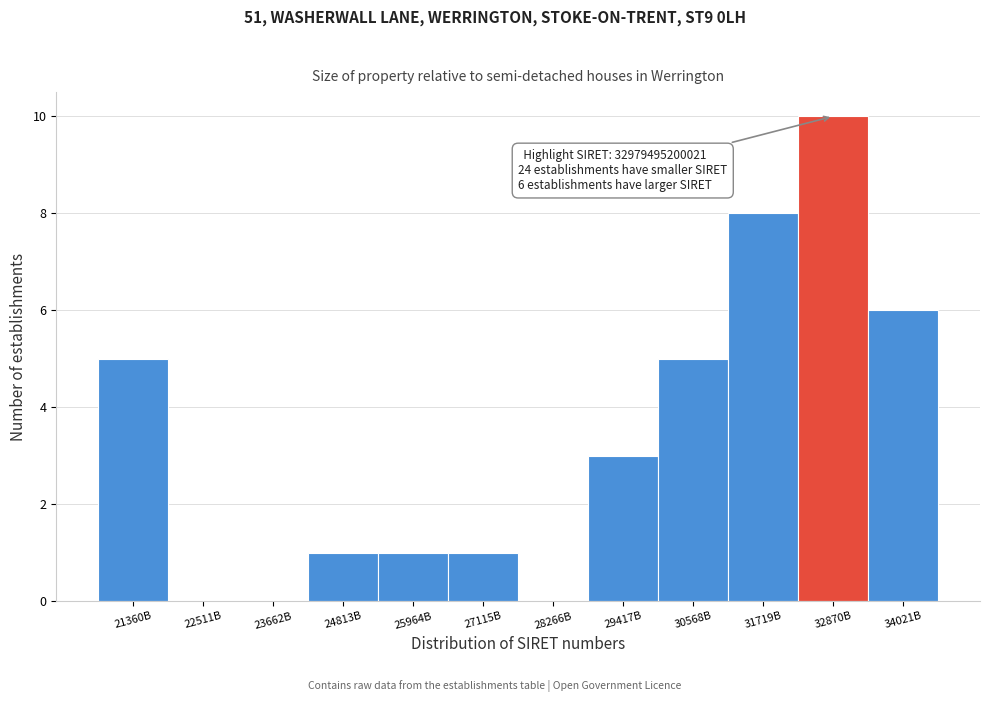

Reading left to right, what are all the values shown in this chart?

21360B=5	22511B=0	23662B=0	24813B=1	25964B=1	27115B=1	28266B=0	29417B=3	30568B=5	31719B=8	32870B=10	34021B=6